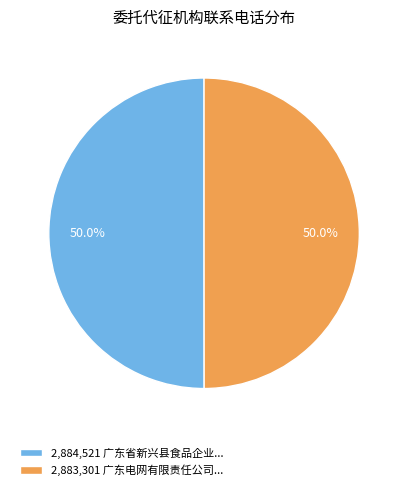

Approximately how many times larger is the value at 2,884,521 广东省新兴县食品企业... compared to 2,883,301 广东电网有限责任公司...?

1.0